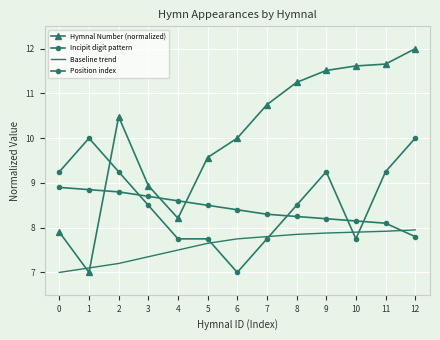

Is it true that Baseline trend equals 12.1 at 4?

False